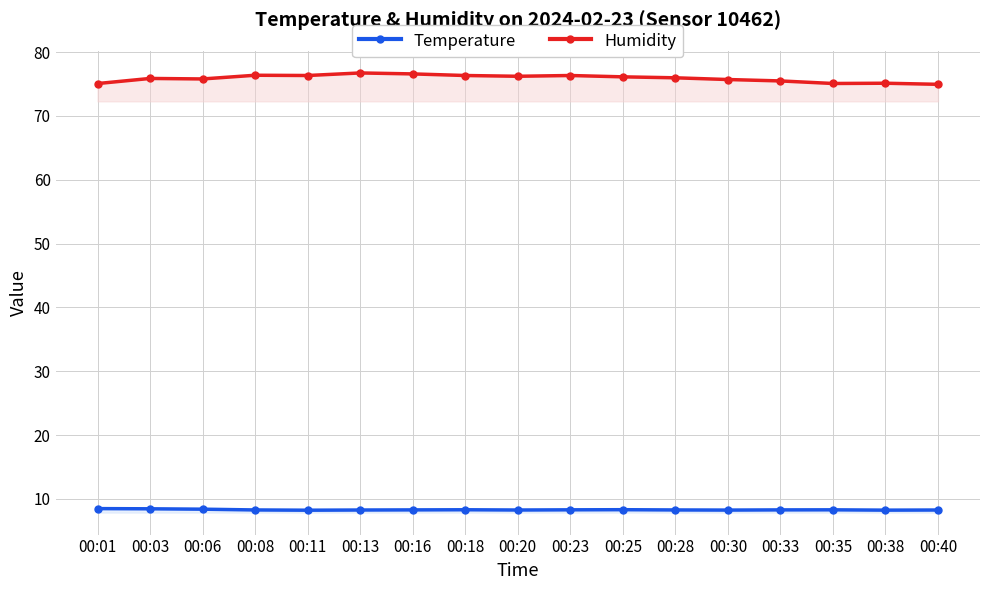

Where is Temperature nearest to the value 8?

00:11